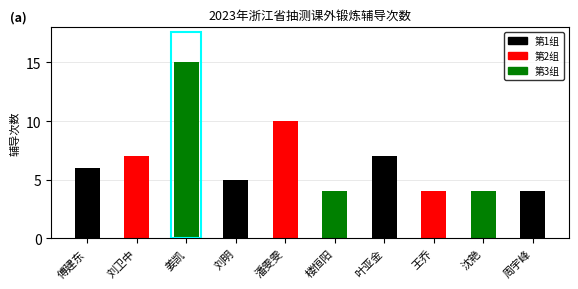

Reading left to right, extract all data points from this chart.

6	7	15	5	10	4	7	4	4	4